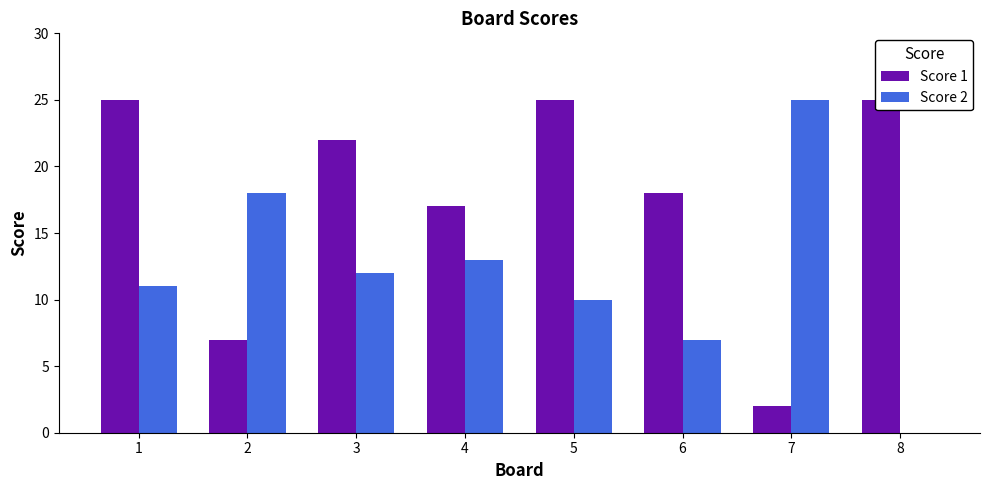

Which has a higher value, 5 or 1?

5